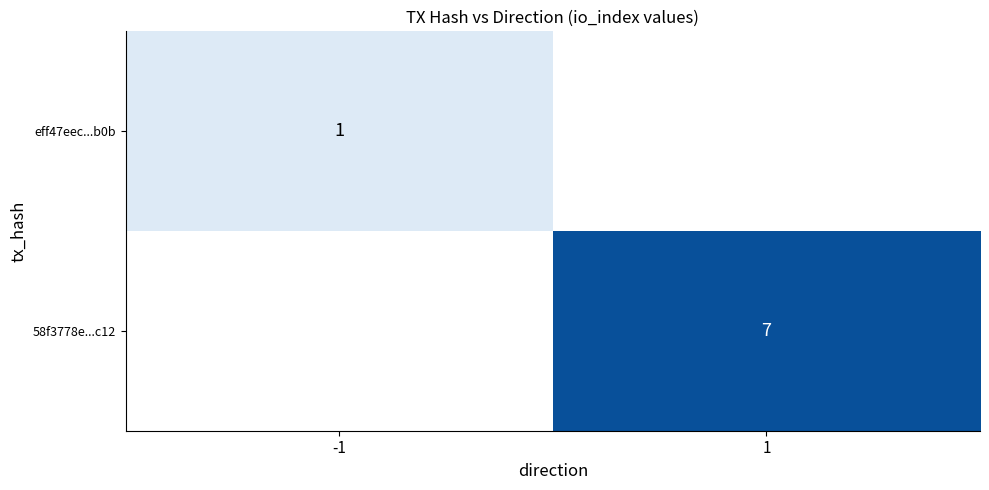

Is it true that eff47eec...b0b equals 1 at -1?

True